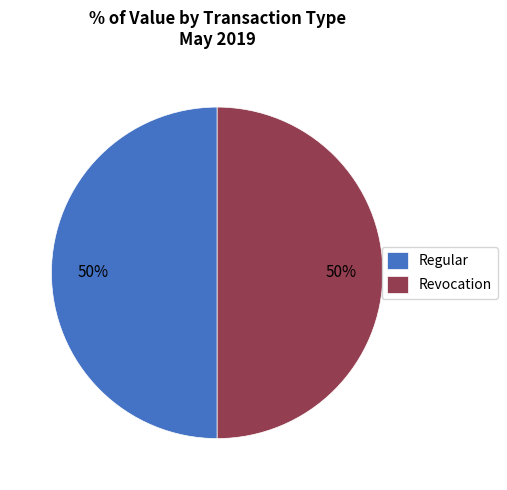

Is it true that Revocation is 50% of the pie?

True